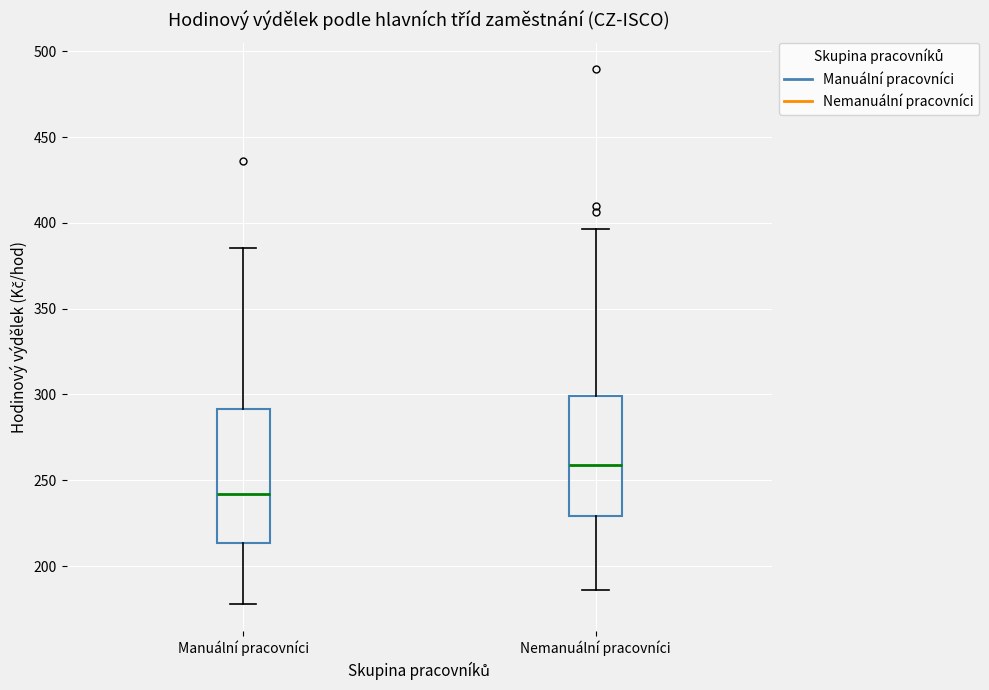

Which box is the tallest, from its lower edge to its upper edge?

Manuální pracovníci